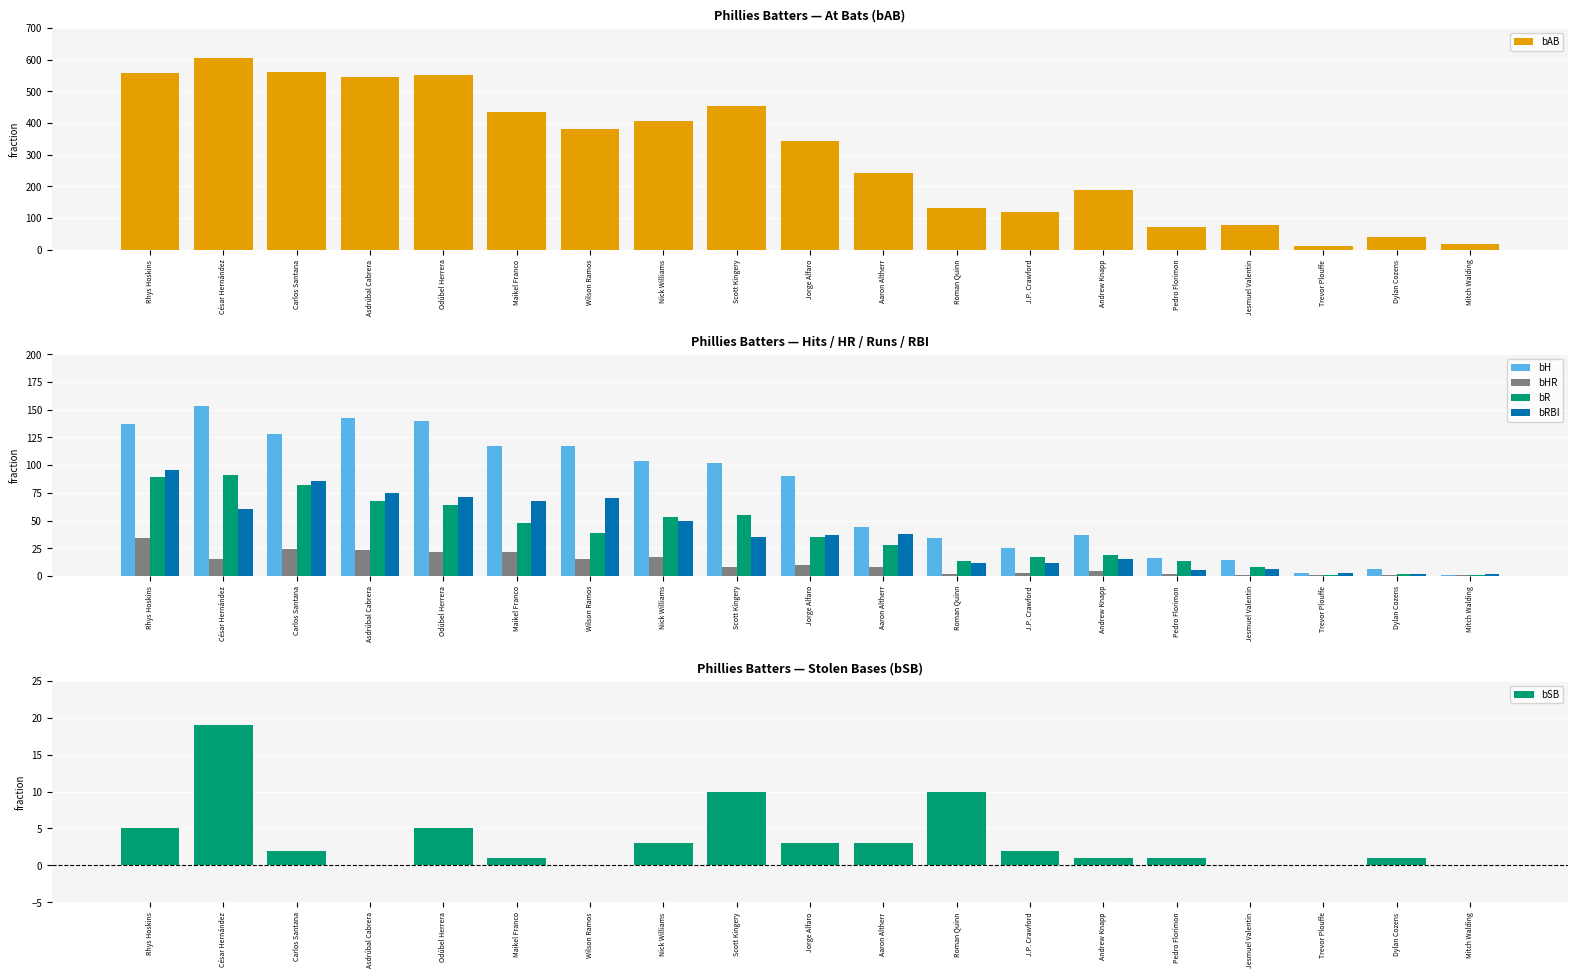

Reading left to right, extract all data points from this chart.

bAB: 559	605	560	546	550	433	382	407	452	344	243	131	117	187	71	79	12	38	17
bH: 137	153	128	143	140	117	117	104	102	90	44	34	25	37	16	14	3	6	1
bHR: 34	15	24	23	22	22	15	17	8	10	8	2	3	4	2	1	1	1	1
bR: 89	91	82	68	64	48	39	53	55	35	28	13	17	19	13	8	1	2	1
bRBI: 96	60	86	75	71	68	70	50	35	37	38	12	12	15	5	6	3	2	2
bSB: 5	19	2	0	5	1	0	3	10	3	3	10	2	1	1	0	0	1	0